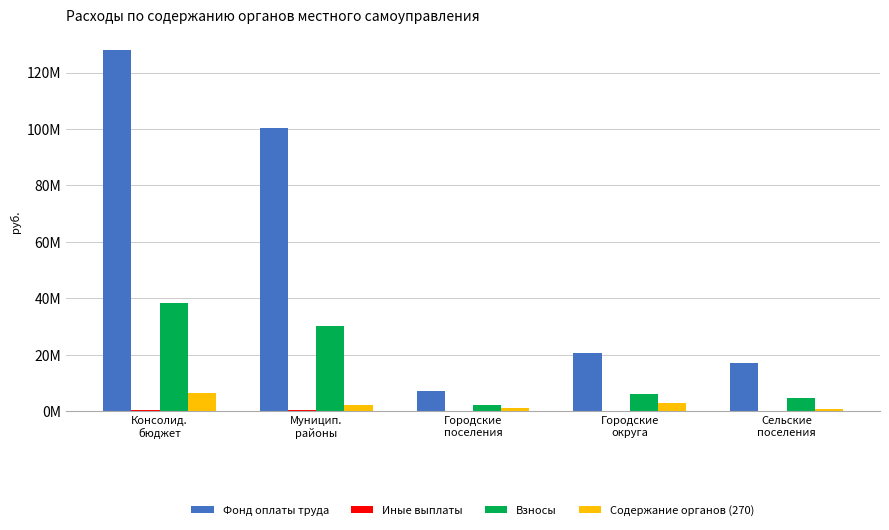

Reading left to right, what are all the values shown in this chart?

Фонд оплаты труда: Консолид.
бюджет=128054684.0	Муницип.
районы=100216430.0	Городские
поселения=7215567.0	Городские
округа=20622687.0	Сельские
поселения=17091610.8
Иные выплаты: Консолид.
бюджет=408031.3	Муницип.
районы=316031.3	Городские
поселения=46500.0	Городские
округа=45500.0	Сельские
поселения=91500.0
Взносы: Консолид.
бюджет=38411271.1	Муницип.
районы=30051206.1	Городские
поселения=2167314.0	Городские
округа=6192751.0	Сельские
поселения=4750711.4
Содержание органов (270): Консолид.
бюджет=6551700.0	Муницип.
районы=2366092.0	Городские
поселения=1195888.0	Городские
округа=2989720.0	Сельские
поселения=830191.8